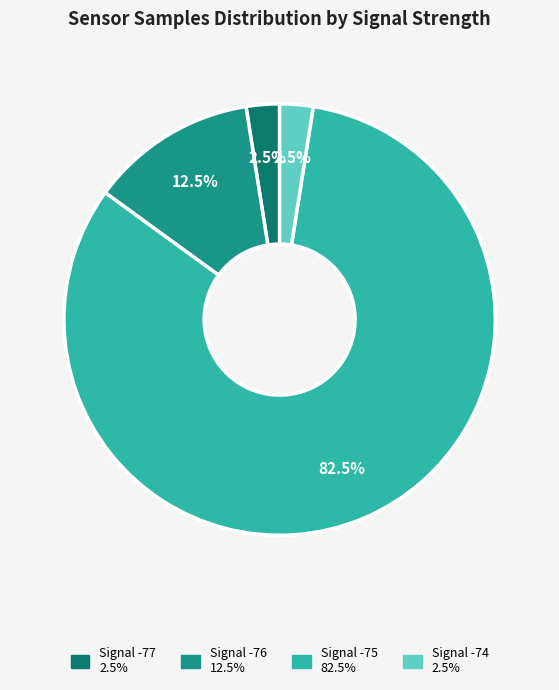

Is there any slice that represents more than half of the pie?

Yes